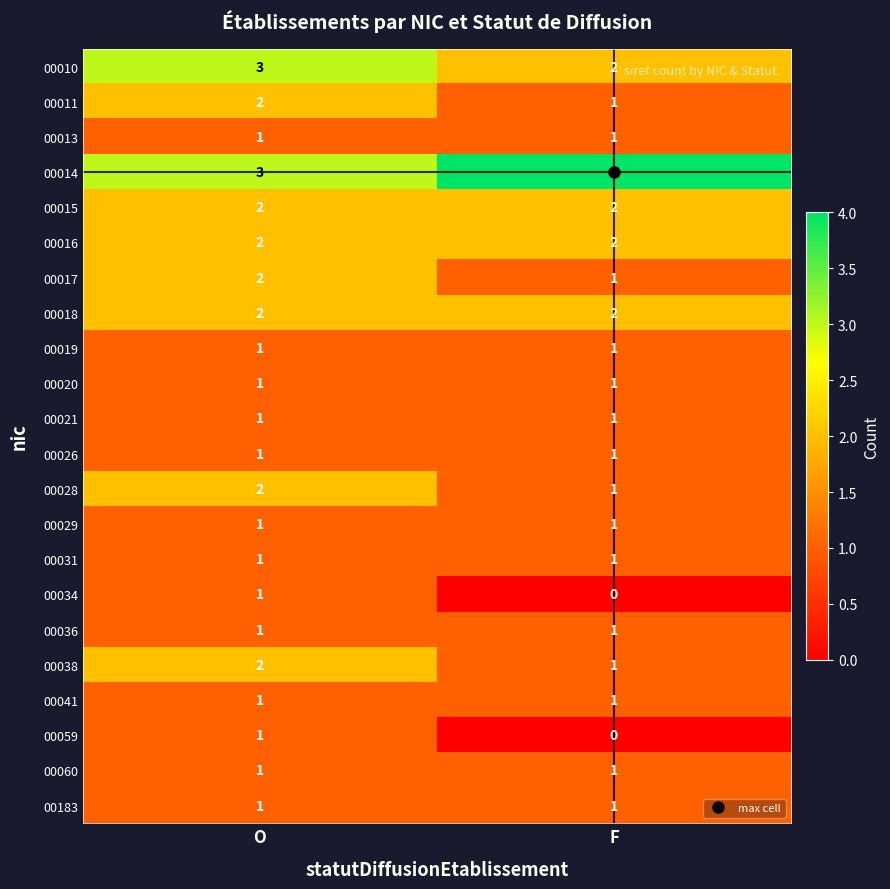

The 00060 series shows 0 at F. True or false?

False